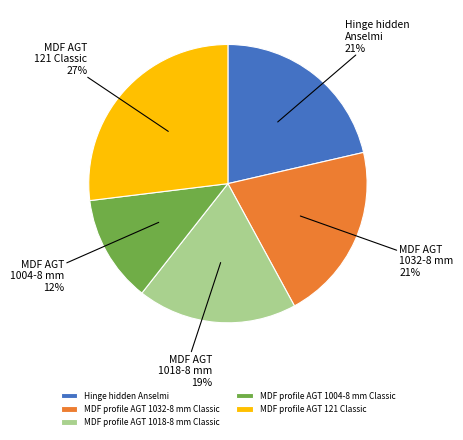

How many segments does this pie chart have?

5